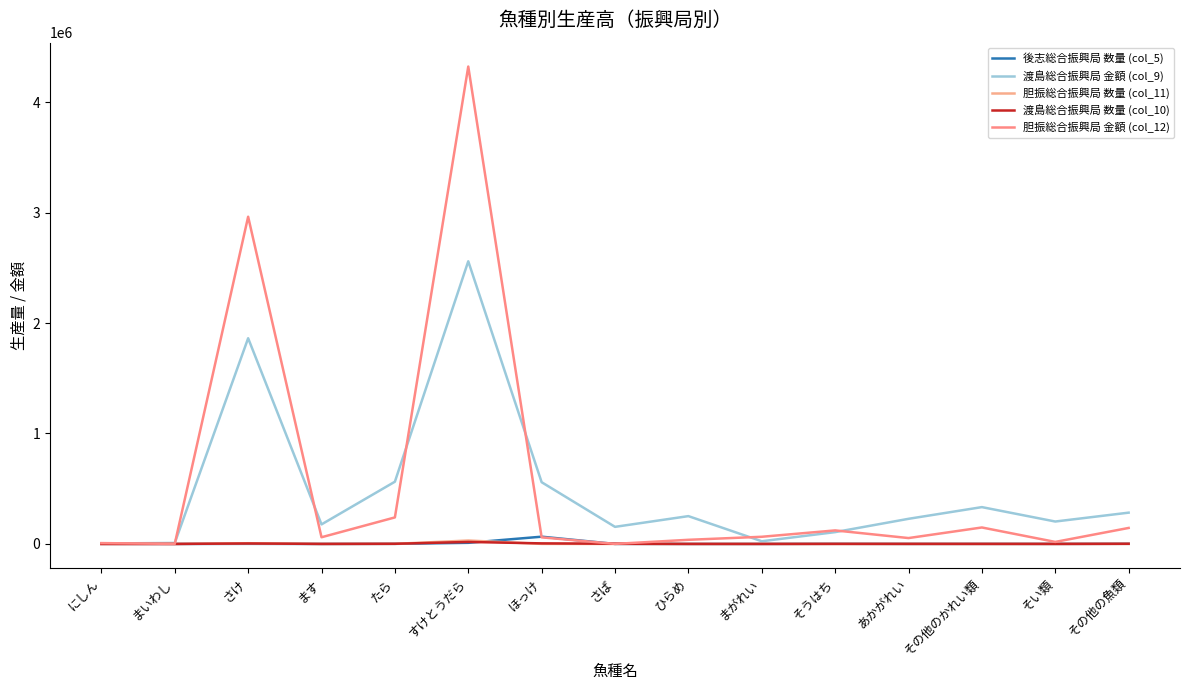

How many lines are shown in the chart?

5